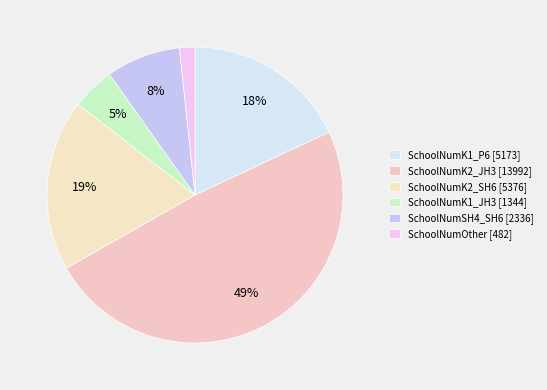

Which slice is the largest?

SchoolNumK2_JH3